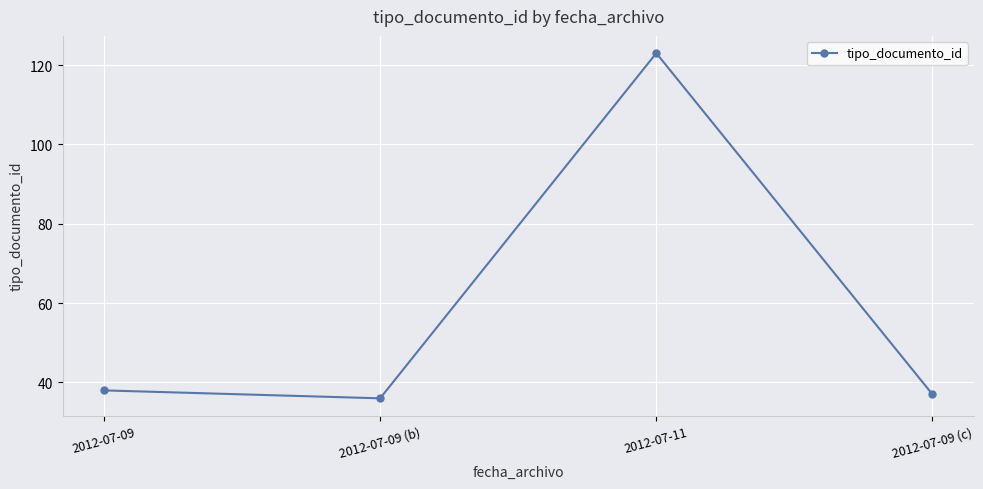

The chart shows a value of 37 at 2012-07-09 (c). True or false?

True